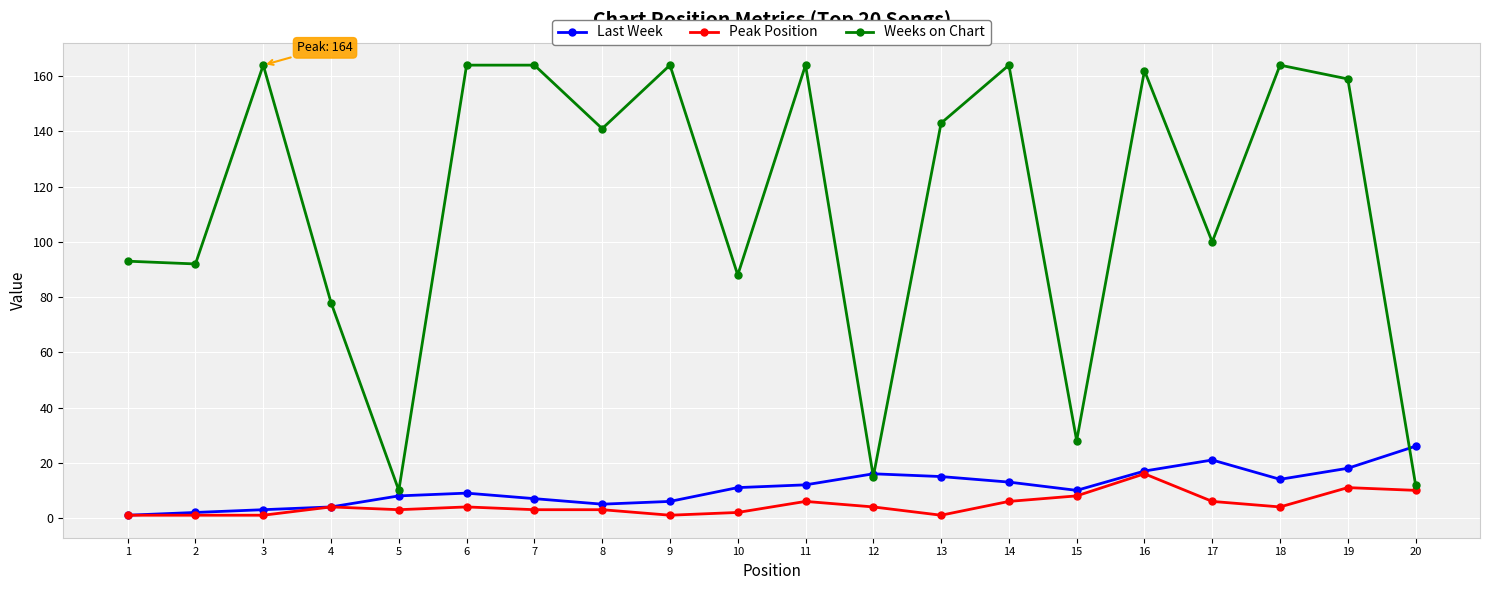

Is it true that Weeks on Chart equals 63 at 1?

False